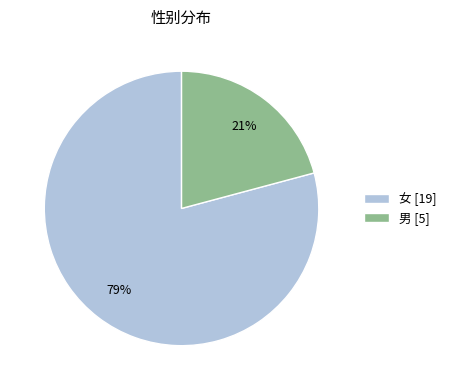

To the nearest percent, what is the average slice percentage?

50%